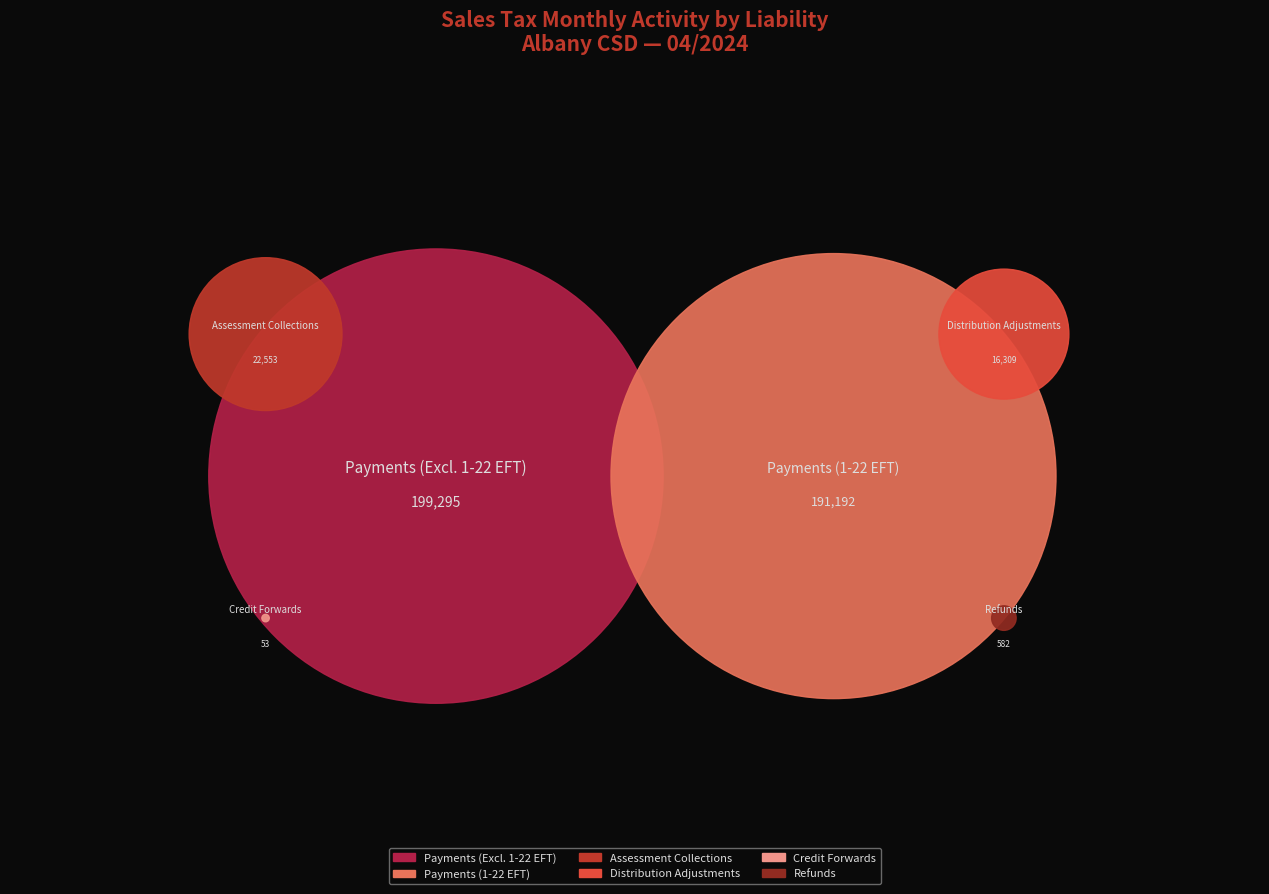

Count the number of slices in the pie.

6